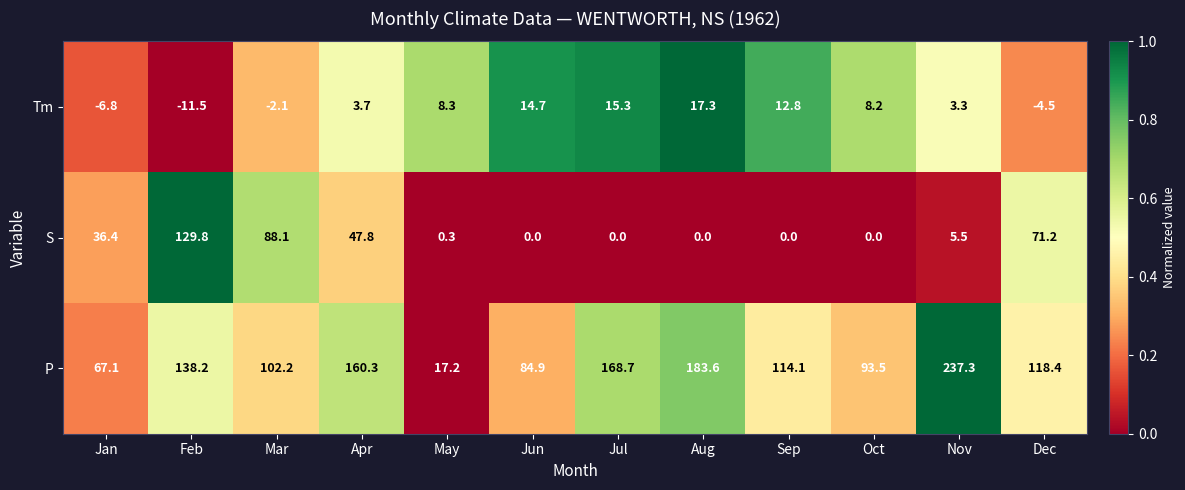

What is the average value of the Tm series?

4.9